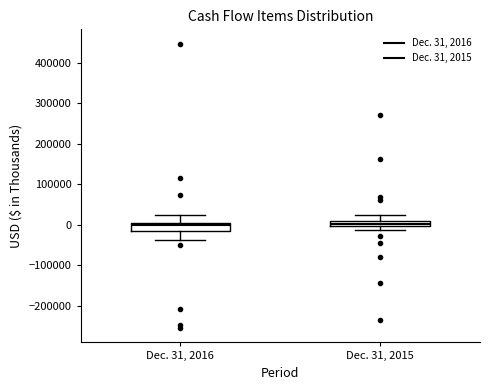

Where does the lower whisker of the box for Dec. 31, 2016 end on the y-axis? The values are not printed on the chart, so give them approximately, as read against the axis.

-40000